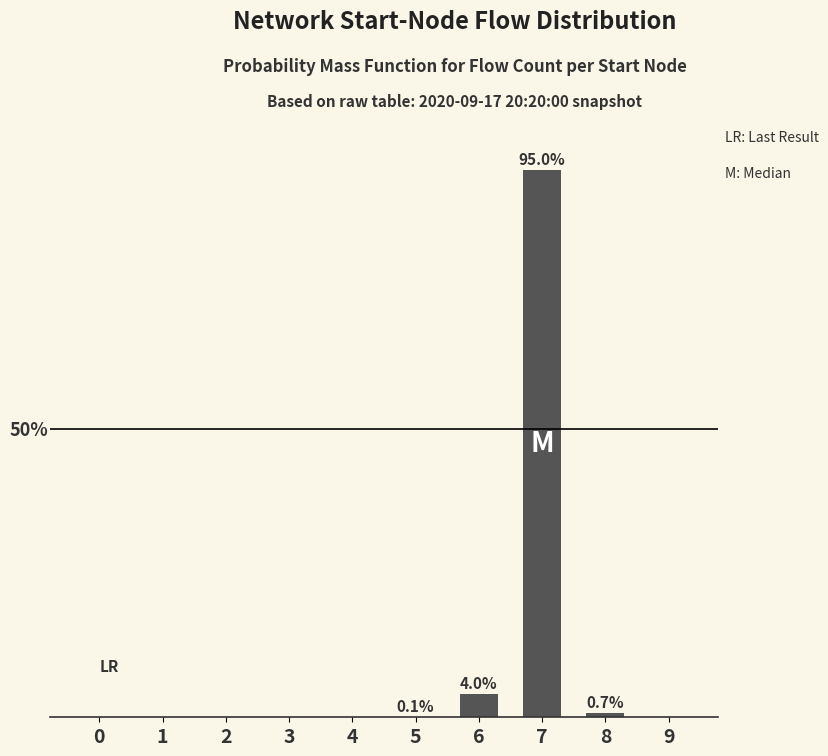

Reading right to left, transcribe all the data shown in this chart.

0.0	0.7	95.0	4.0	0.1	0.0	0.0	0.0	0.0	0.0